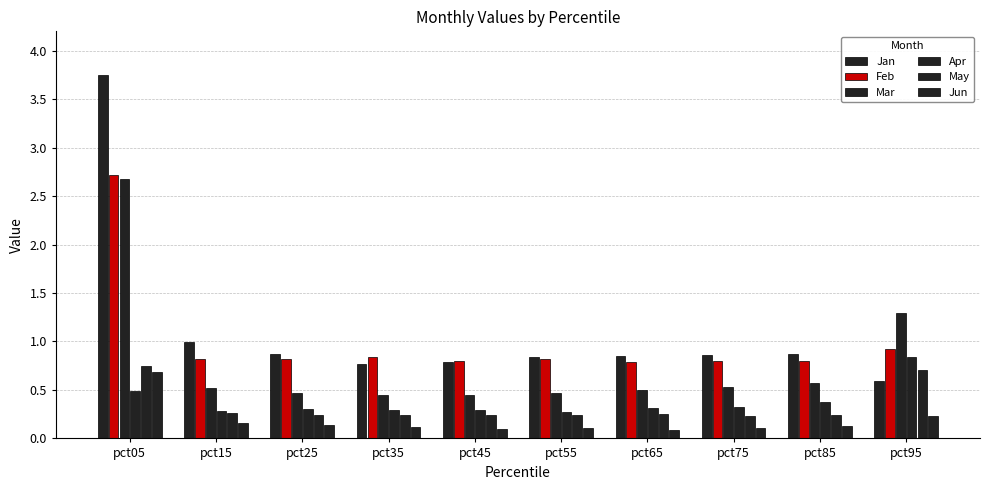

How many distinct data groups are displayed?

6